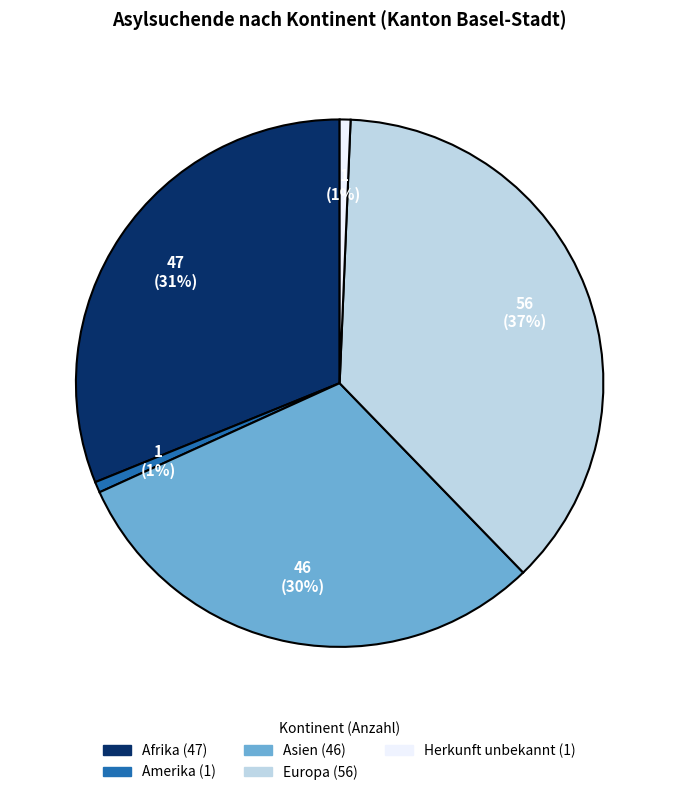

What percentage is the Europa slice, to the nearest percent?

37%